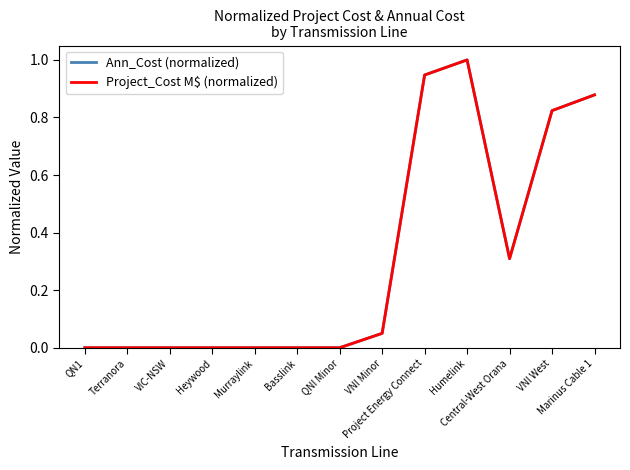

At which category is the sum across all series the highest?

Humelink